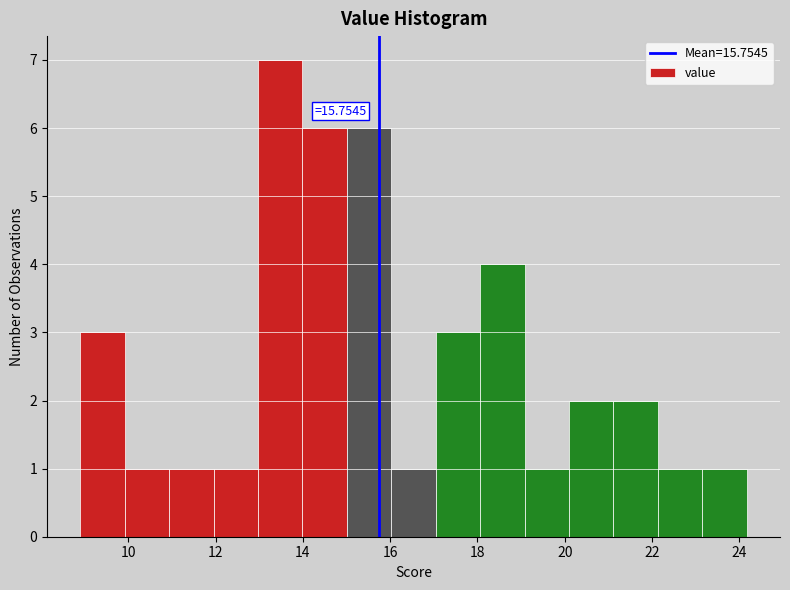

Which range on the x-axis has the tallest bar?

13.0 to 14.0